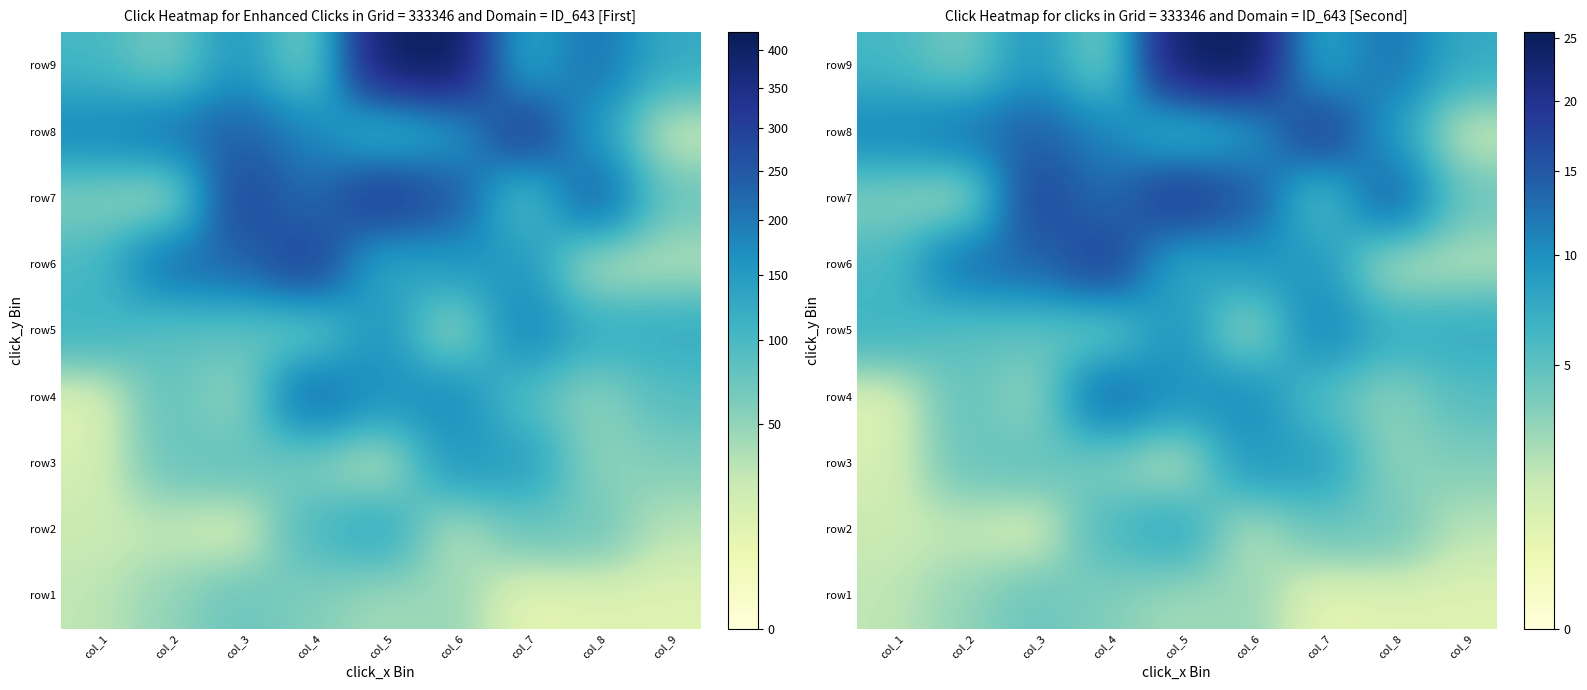

What is the sum of all row8 values?

91.4